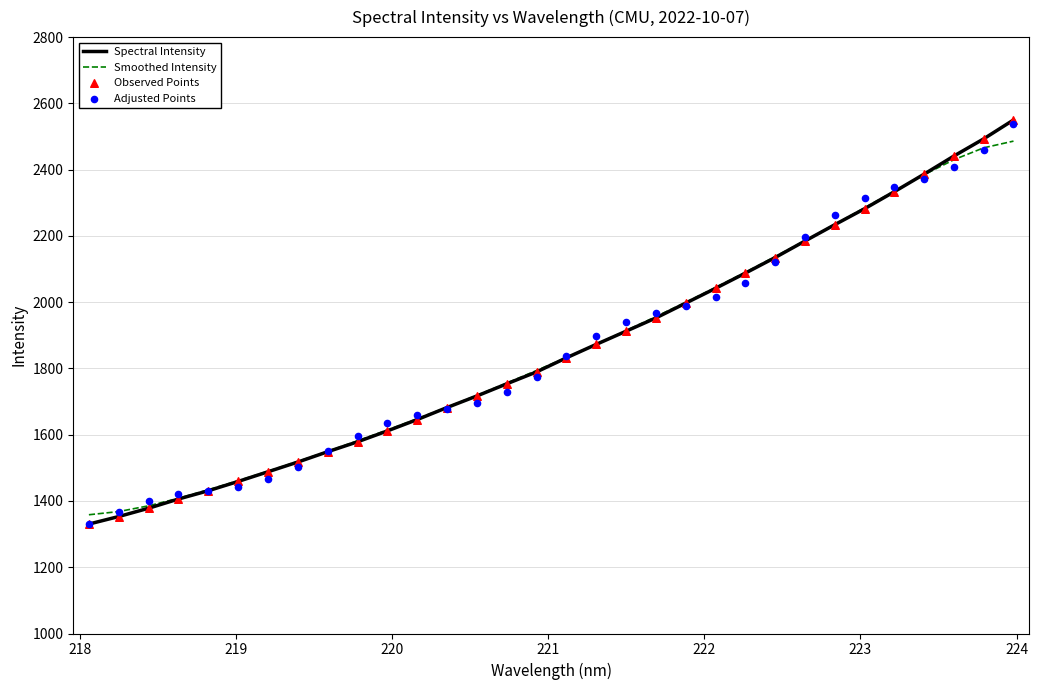

What is the minimum value for Spectral Intensity?

1330.3